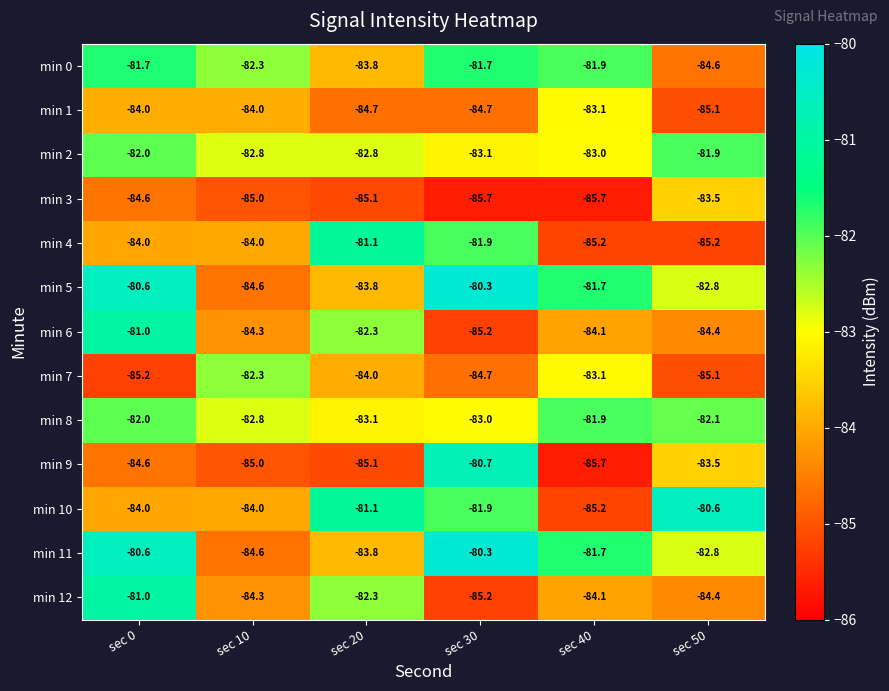

At which label does min 3 first exceed -85?

sec 0